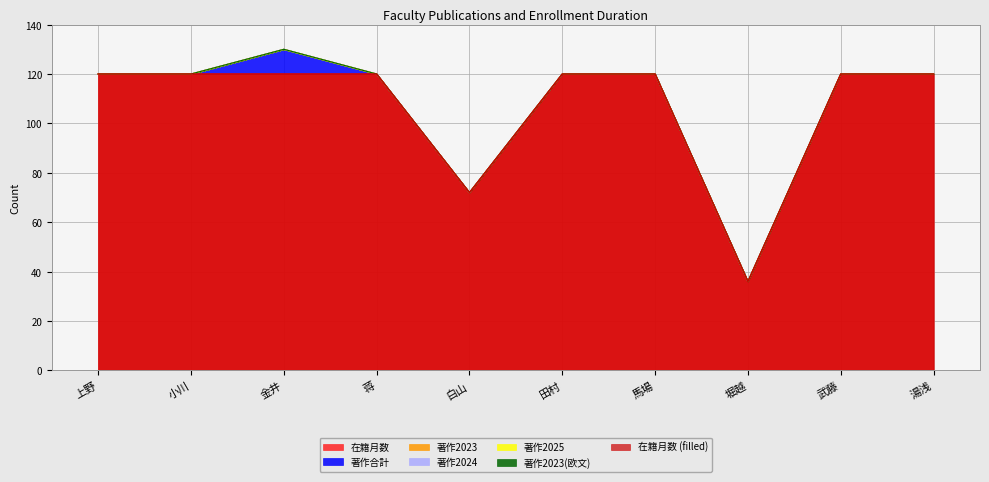

What is the label of the 1st point from the left?

上野